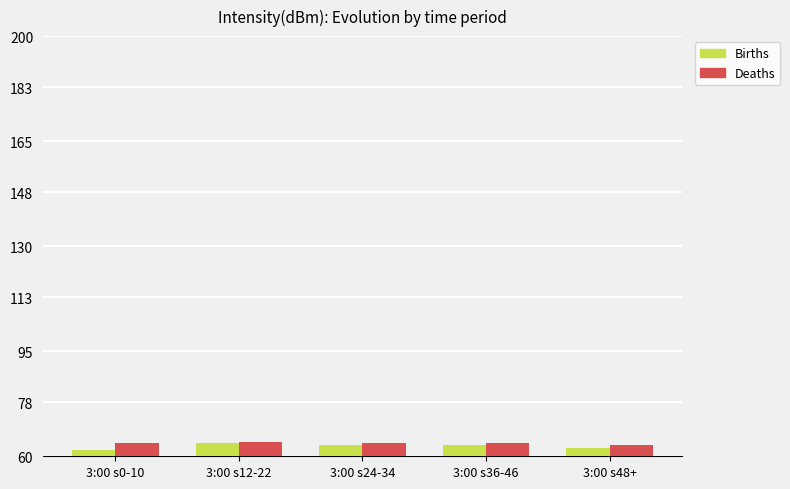

What is the value of the Births bar at the 5th from the left?

62.7